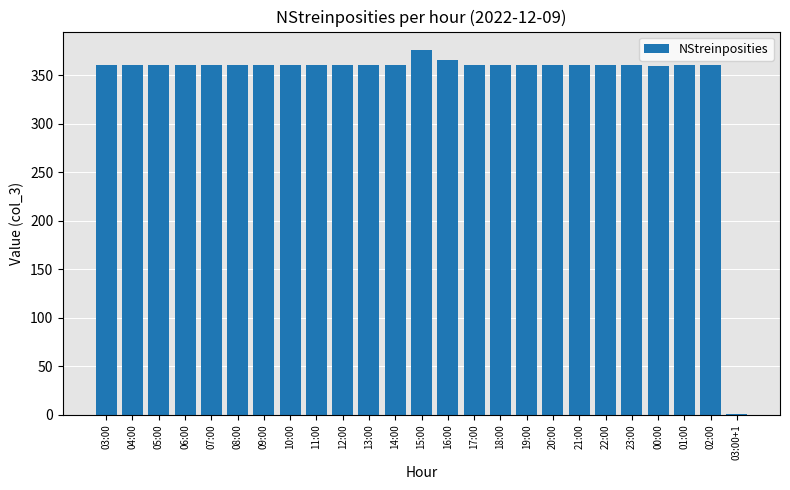

Does the chart contain stacked bars?

No